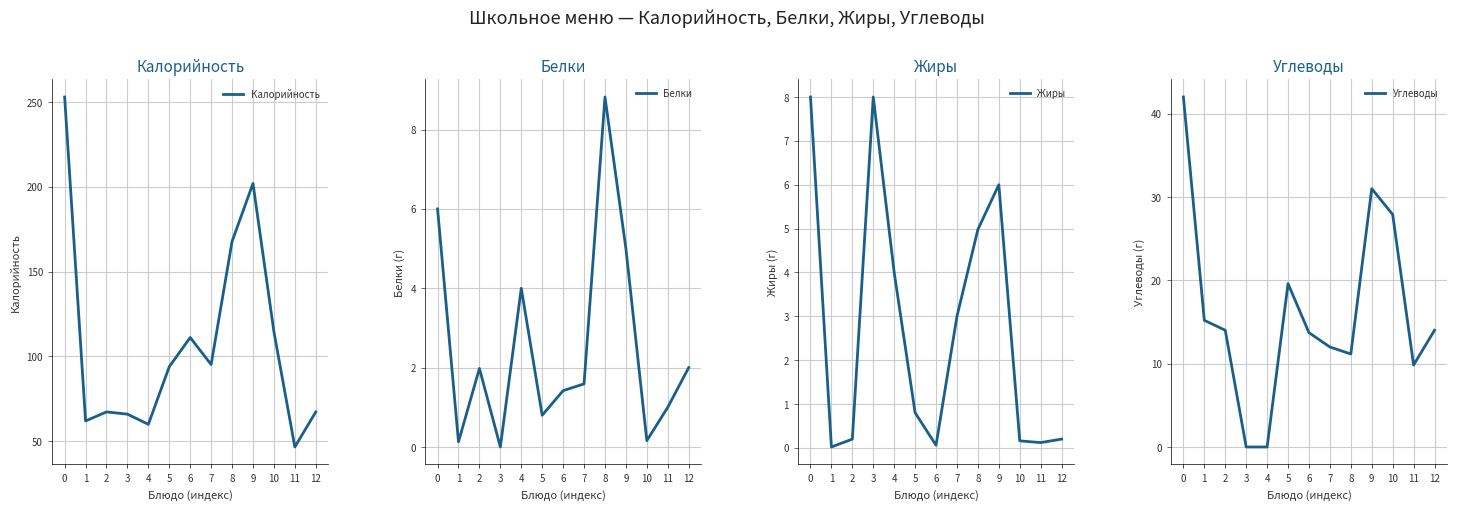

Where is Калорийность nearest to the value 149?

8